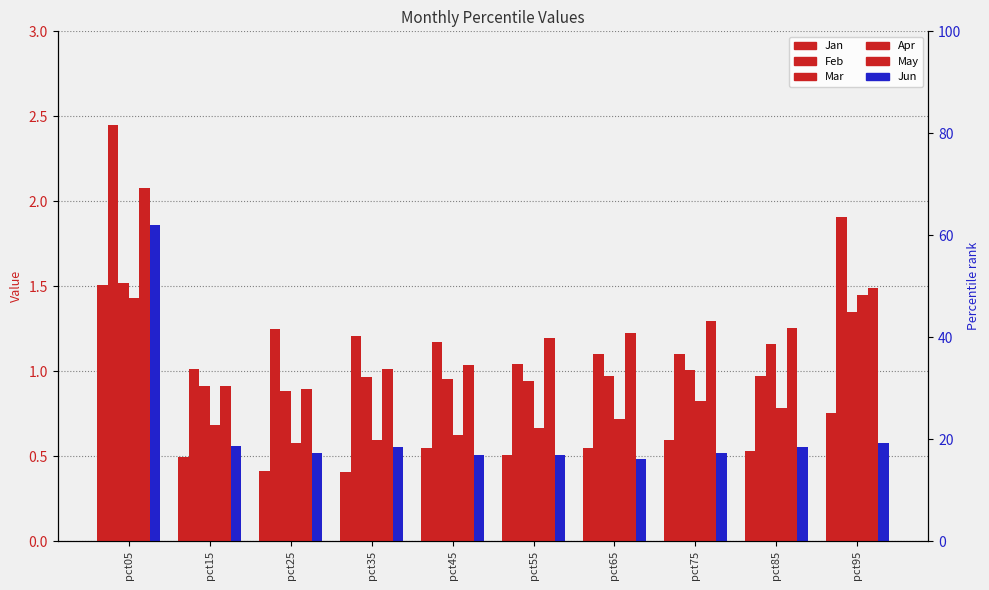

What is the sum of all Apr values?

8.3